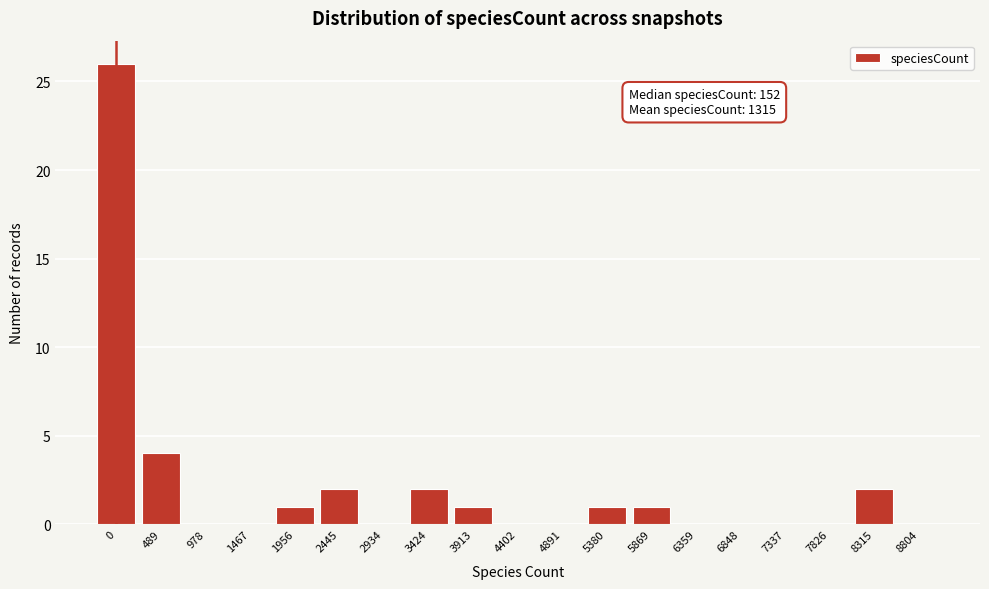

Reading left to right, what are all the values shown in this chart?

0=26	489=4	978=0	1467=0	1956=1	2445=2	2934=0	3424=2	3913=1	4402=0	4891=0	5380=1	5869=1	6359=0	6848=0	7337=0	7826=0	8315=2	8804=0